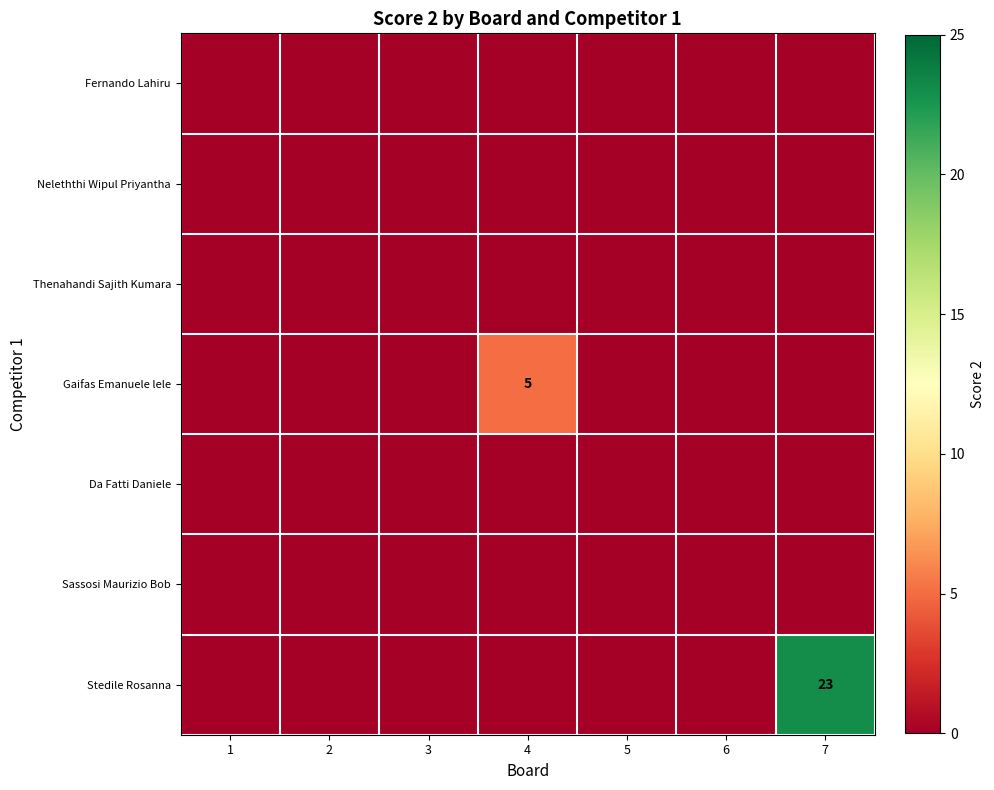

Where is Thenahandi Sajith Kumara nearest to the value 0?

1